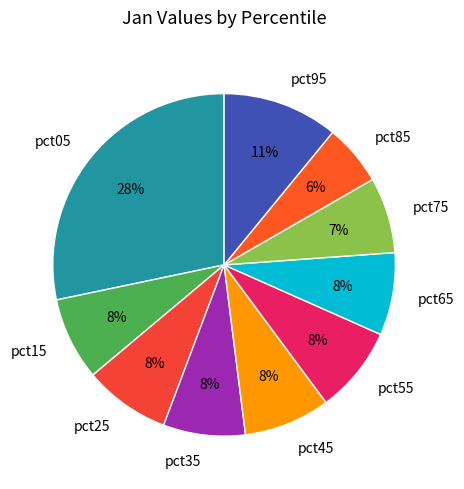

Does any single category account for the majority?

No